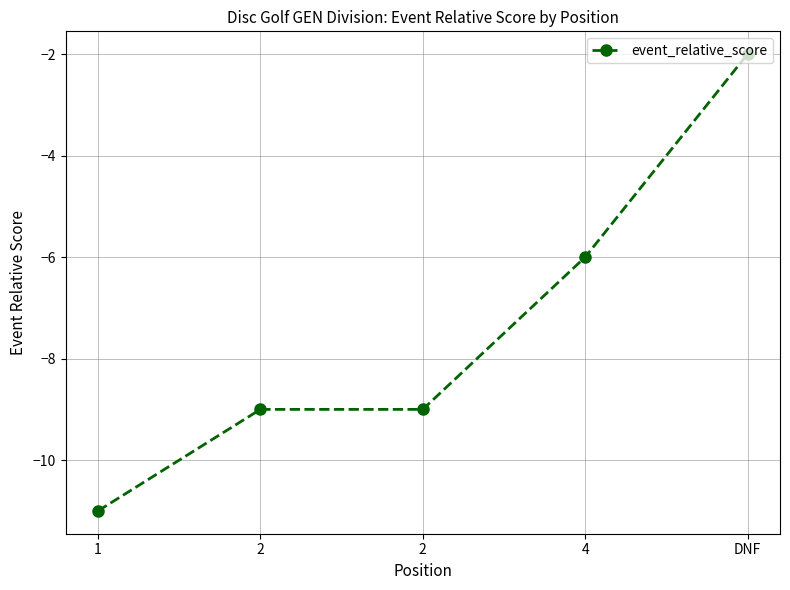

How many lines are shown in the chart?

1